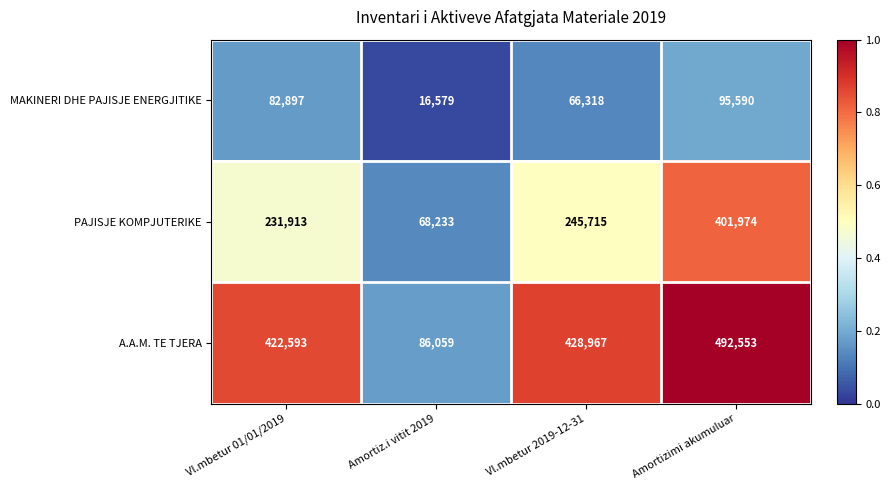

Which series has the largest total across all categories?

A.A.M. TE TJERA